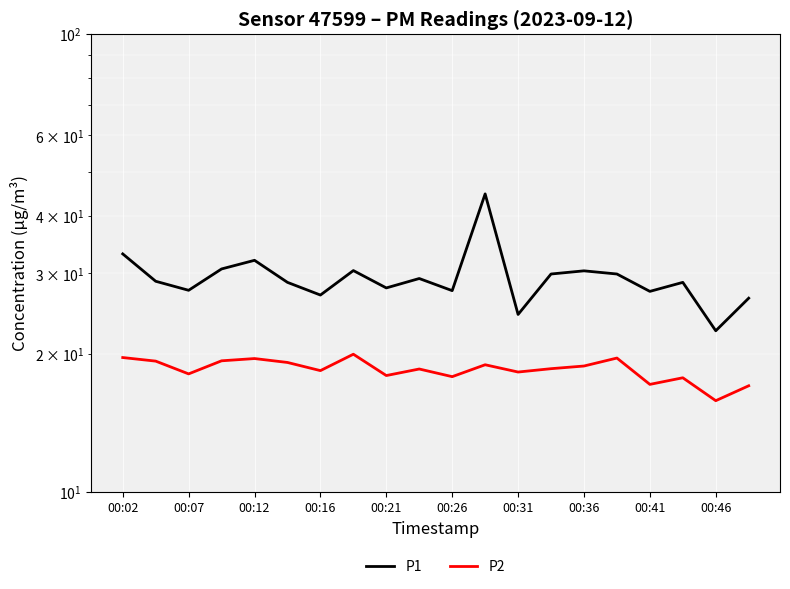

The P2 series shows 15.8 at 00:46. True or false?

True